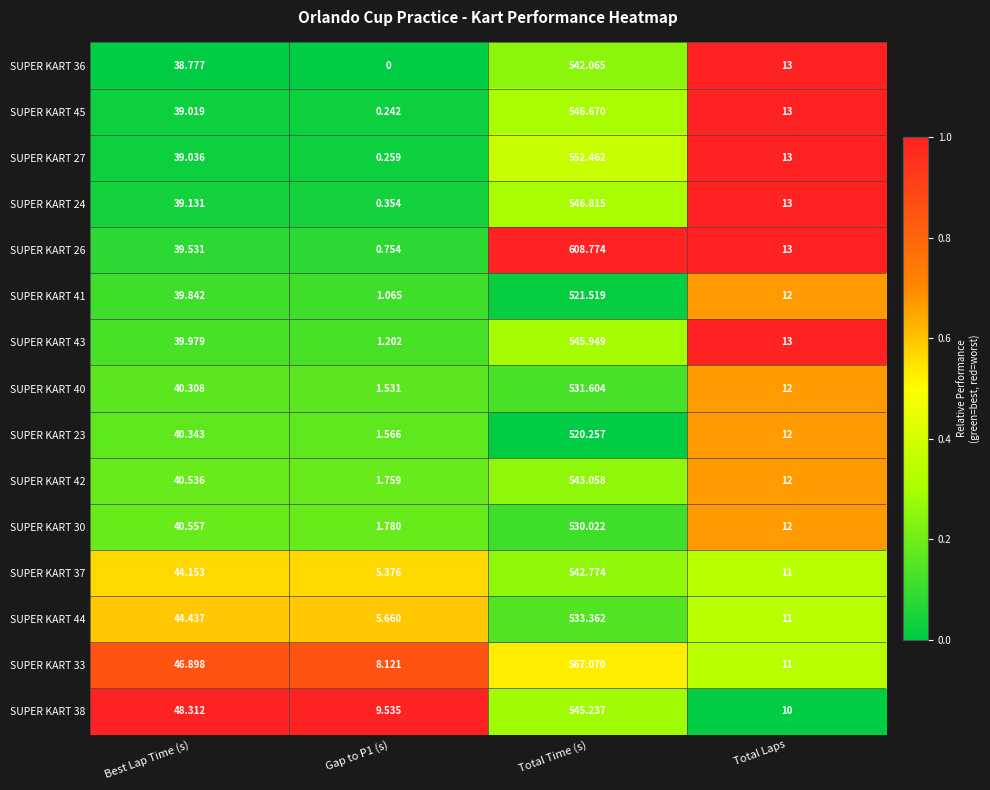

At which label is SUPER KART 42 closest to 272?

Best Lap Time (s)